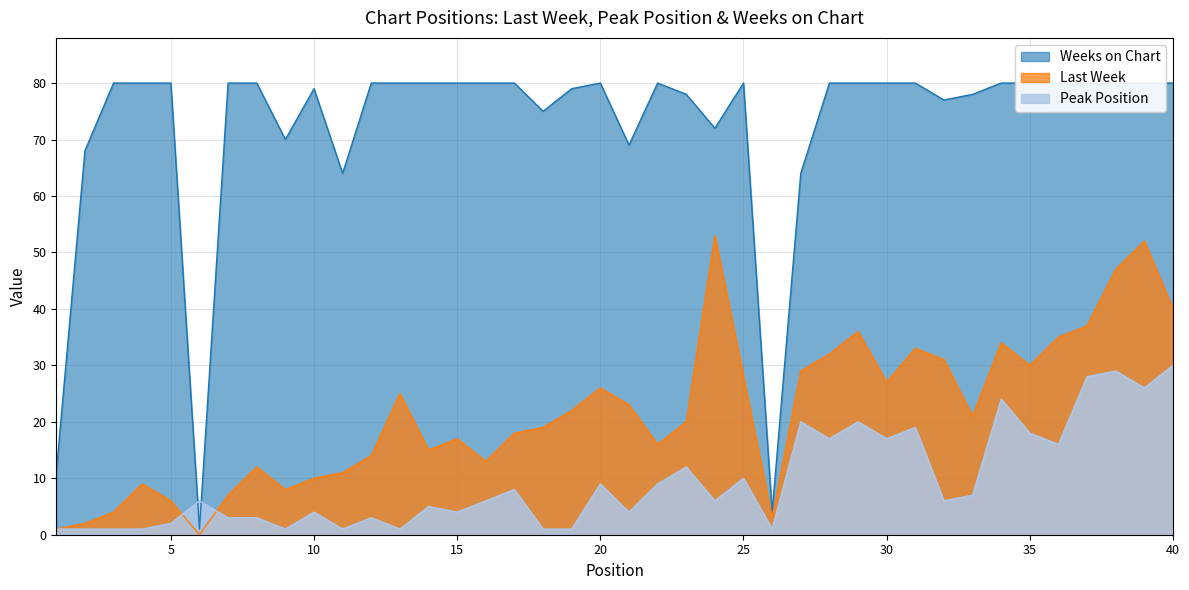

In Last Week, how many points are lower than both neighbors (excluding endpoints)?

9